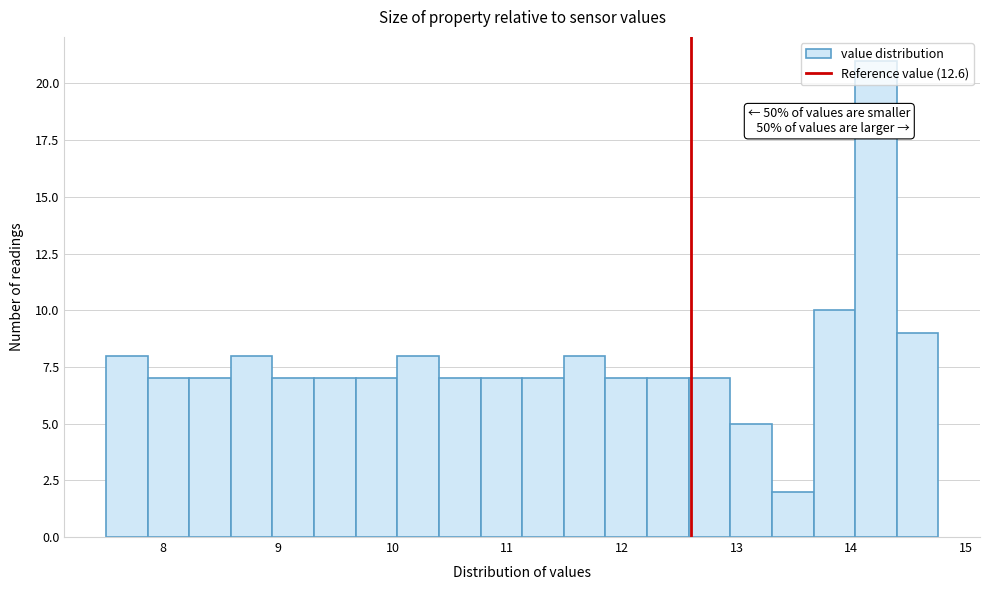

Around what value on the x-axis is the tallest bar? Give the approximate position of its centre, as read against the axis.

14.2